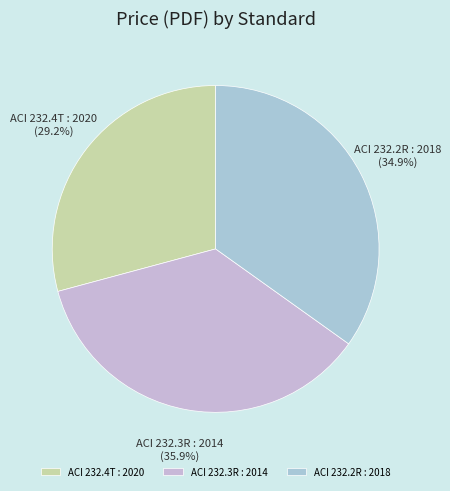

What percentage is the ACI 232.2R : 2018 slice, to the nearest percent?

35%